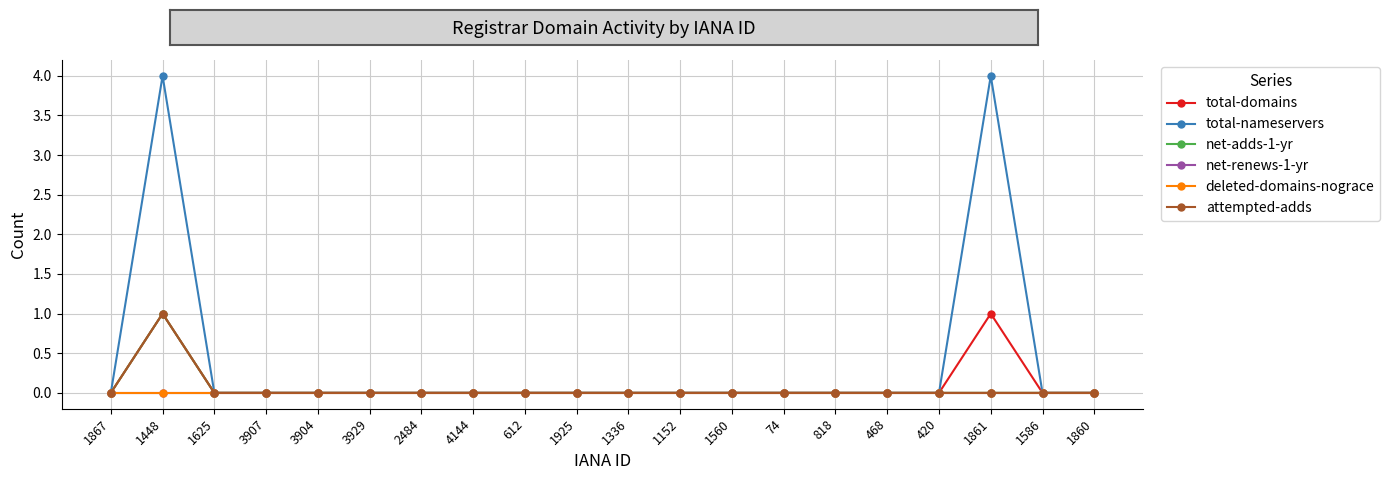

At which category does attempted-adds reach its first local peak?

1448